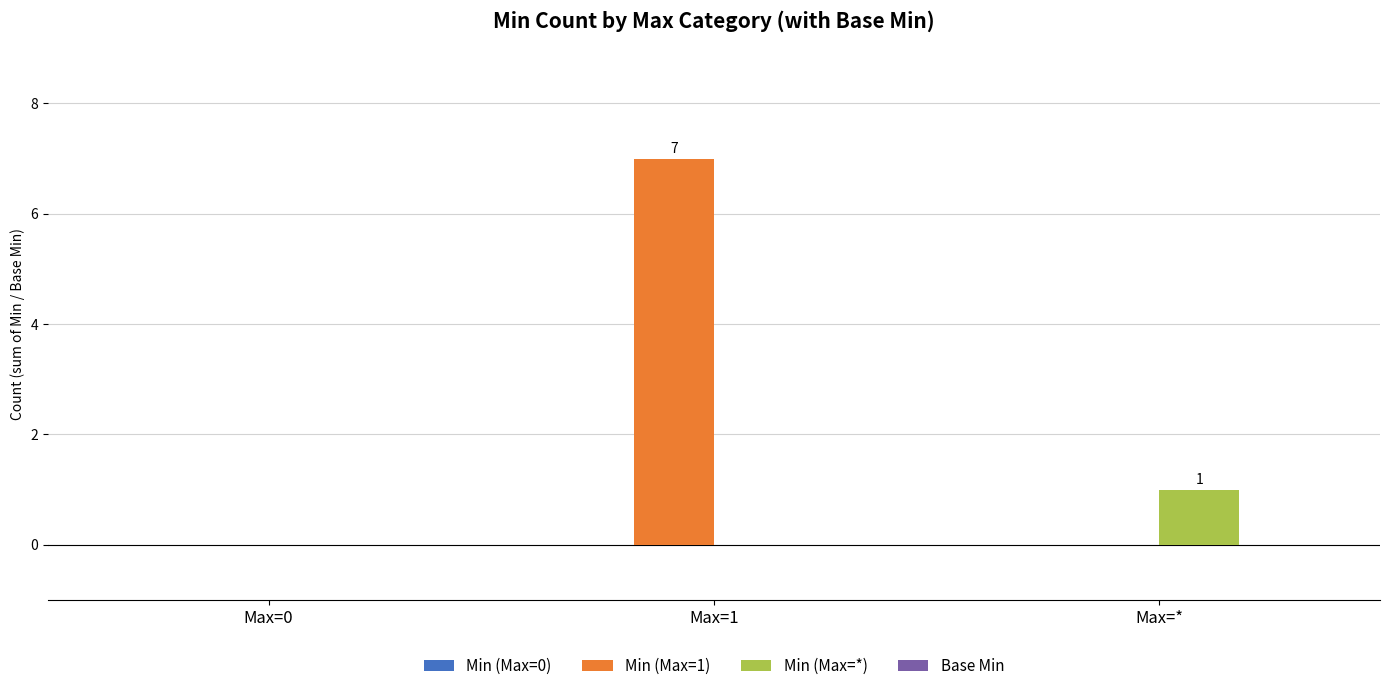

Between Max=0 and Max=*, which series saw the biggest shift?

Min (Max=*)